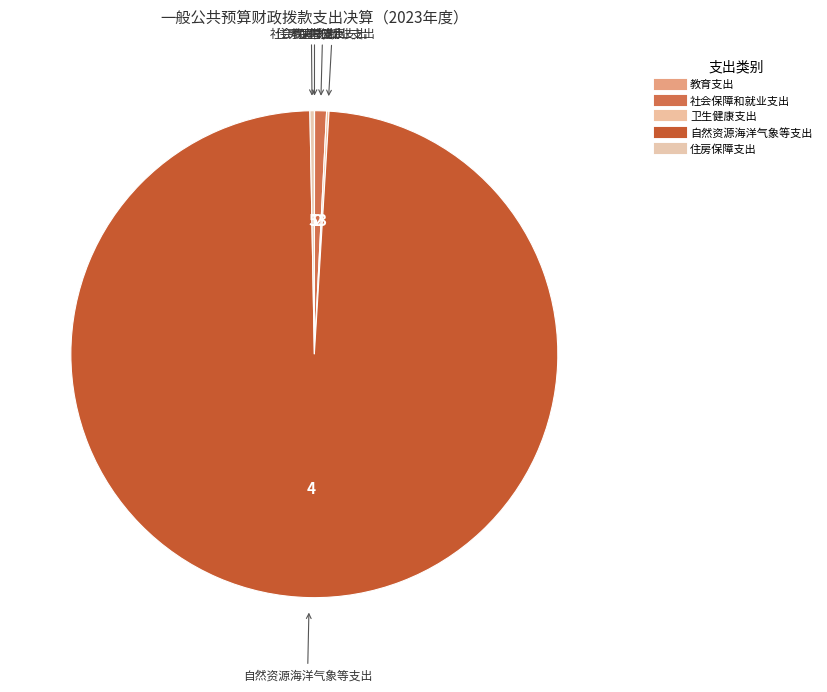

Is 自然资源海洋气象等支出 the majority of the pie?

Yes